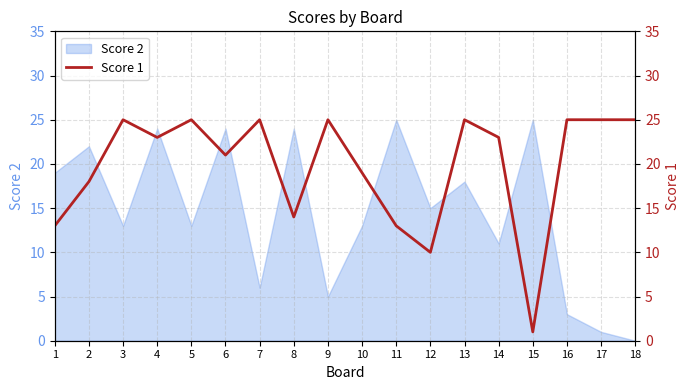

At which category does the data reach its first local peak?

3